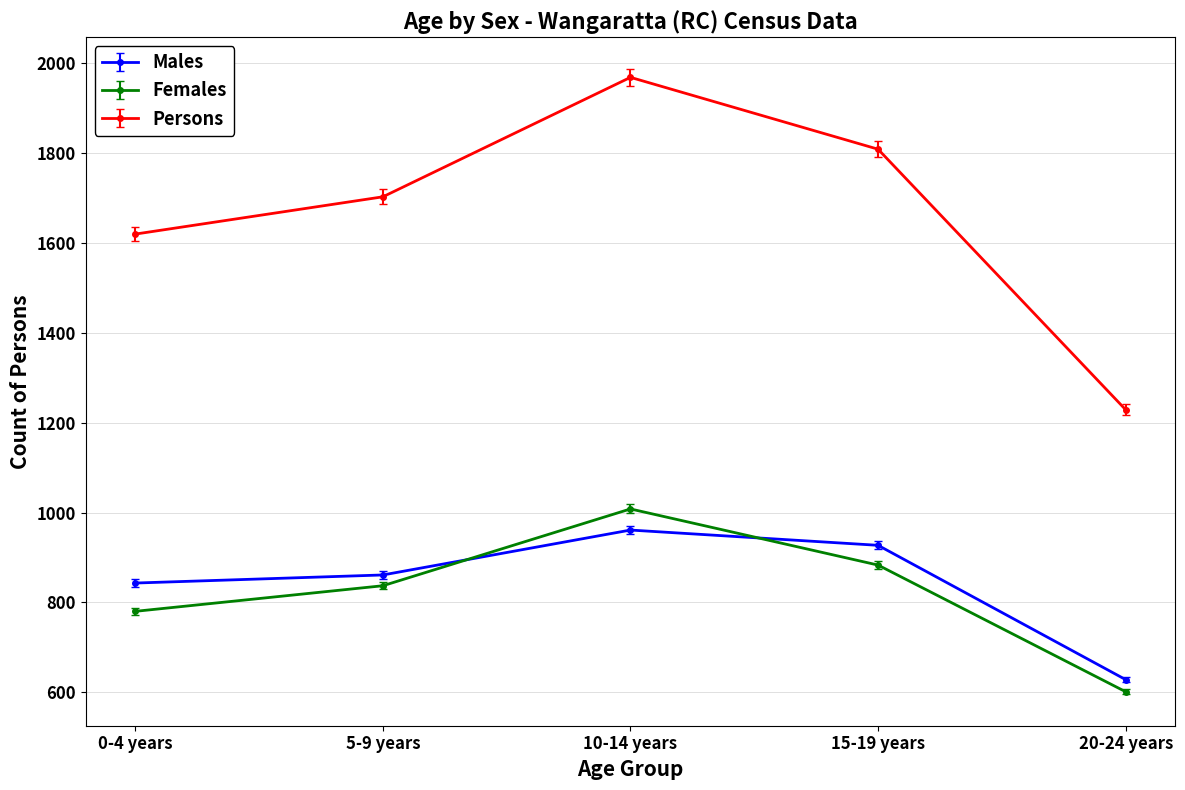

How many values in the Females series are below 837?

2